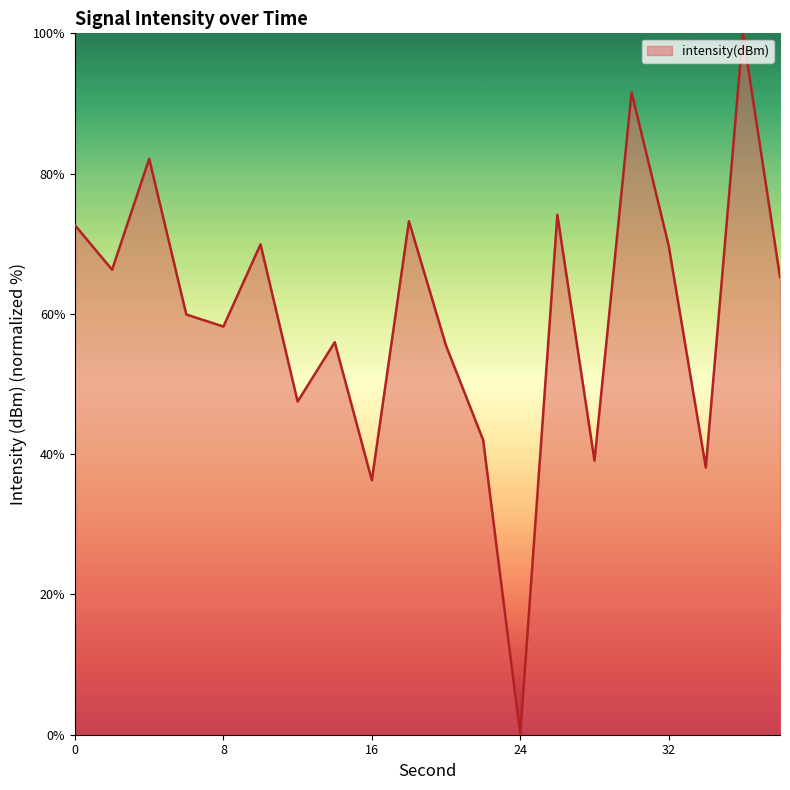

What is the difference between the maximum and minimum values?

100.0